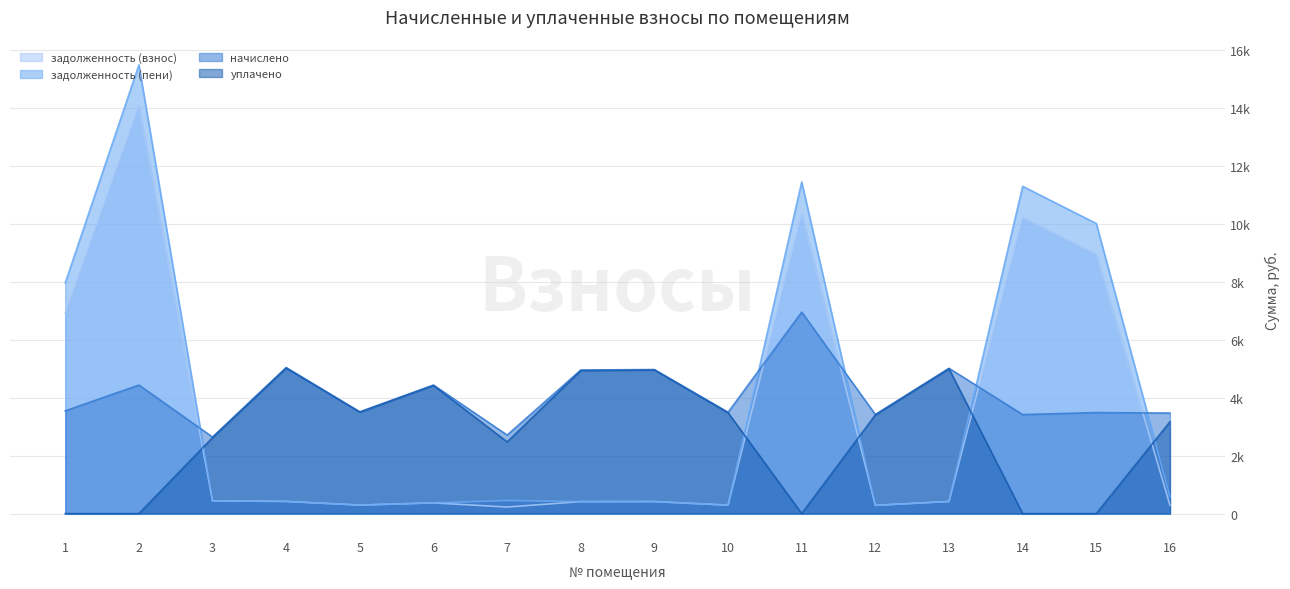

Rank the series by their maximum value, from lowest to highest.

уплачено, начислено, задолженность (взнос), задолженность (пени)